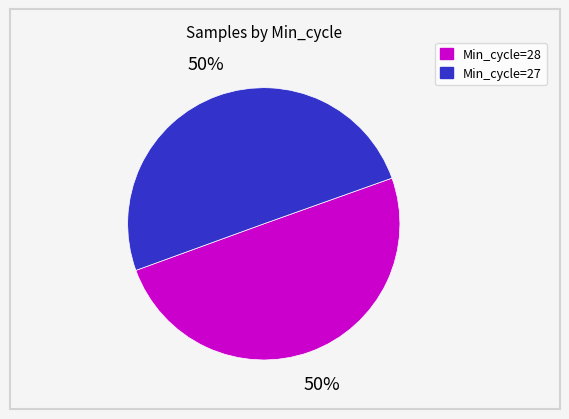

Is it true that Min_cycle=27 is 44% of the pie?

False